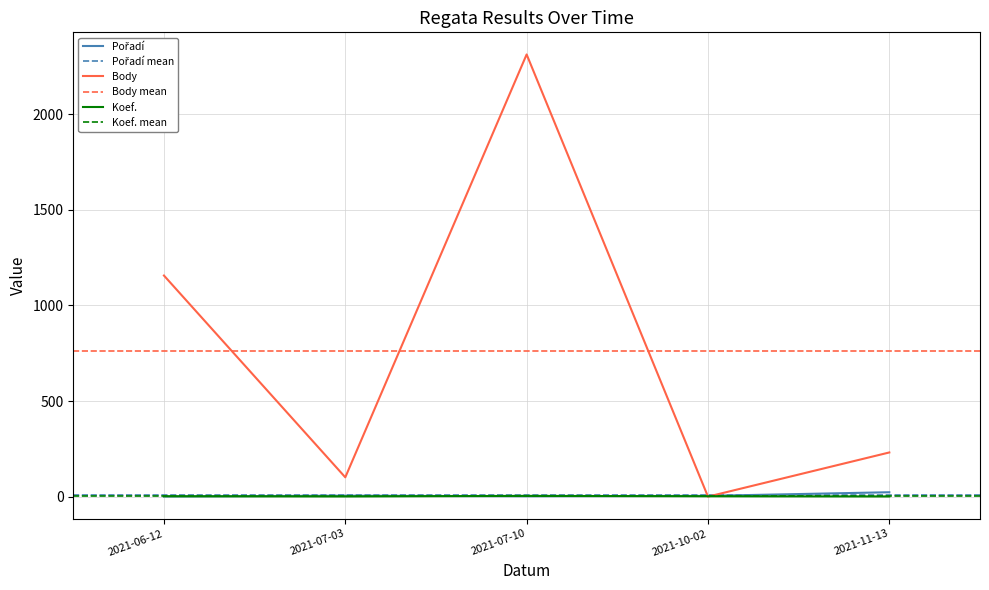

At which category does Koef. reach its first local peak?

2021-07-10